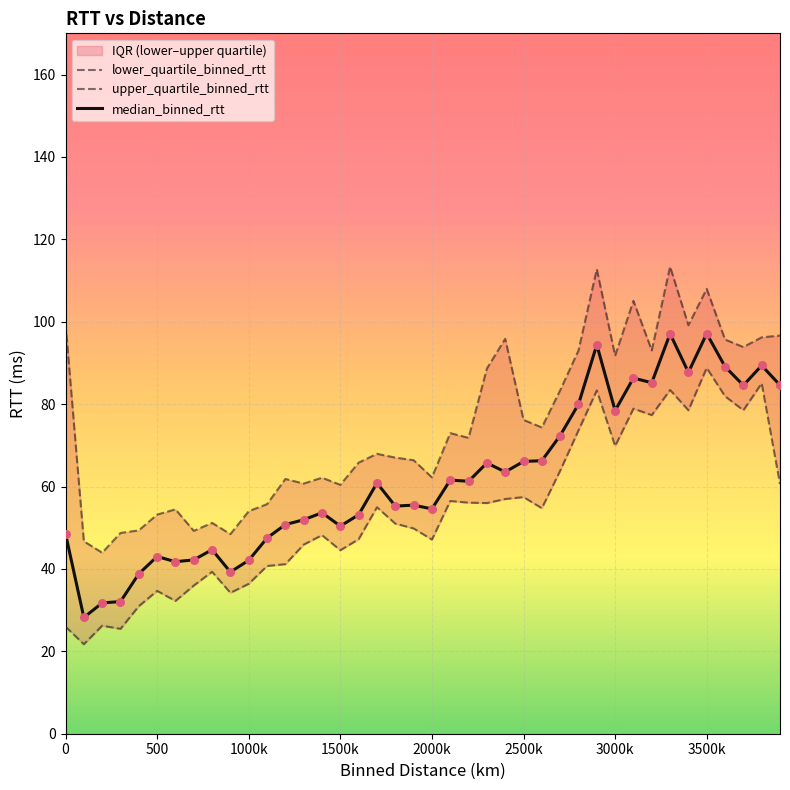

Which series has the widest spread of Y values?

upper_quartile_binned_rtt